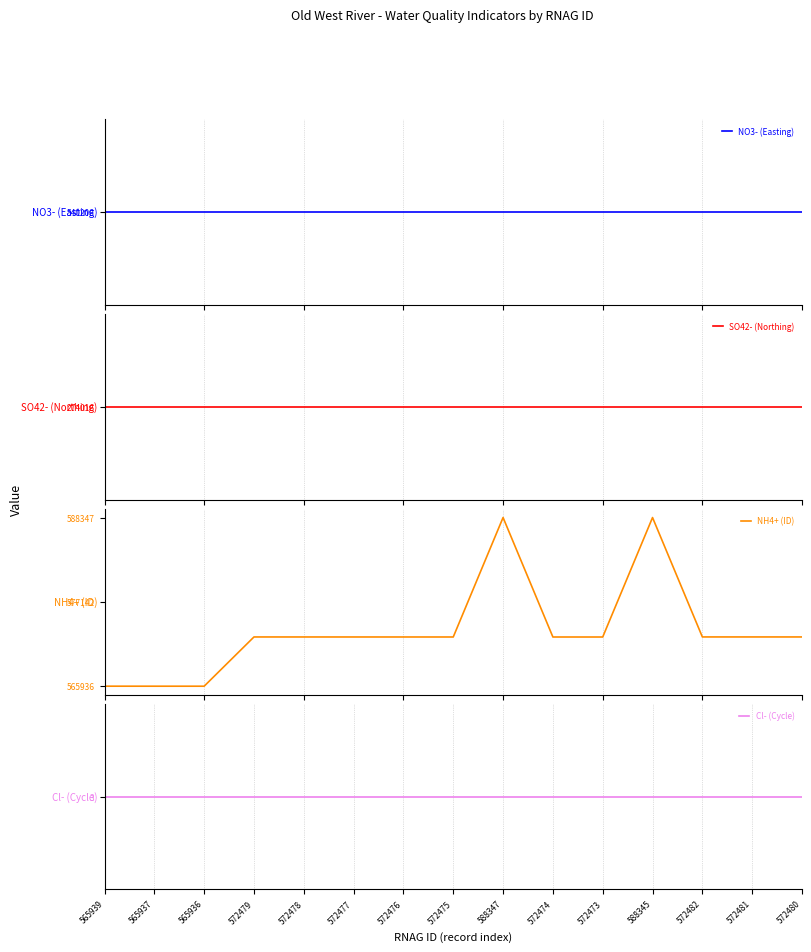

Read the SO42- (Northing) value at 565936.

274016